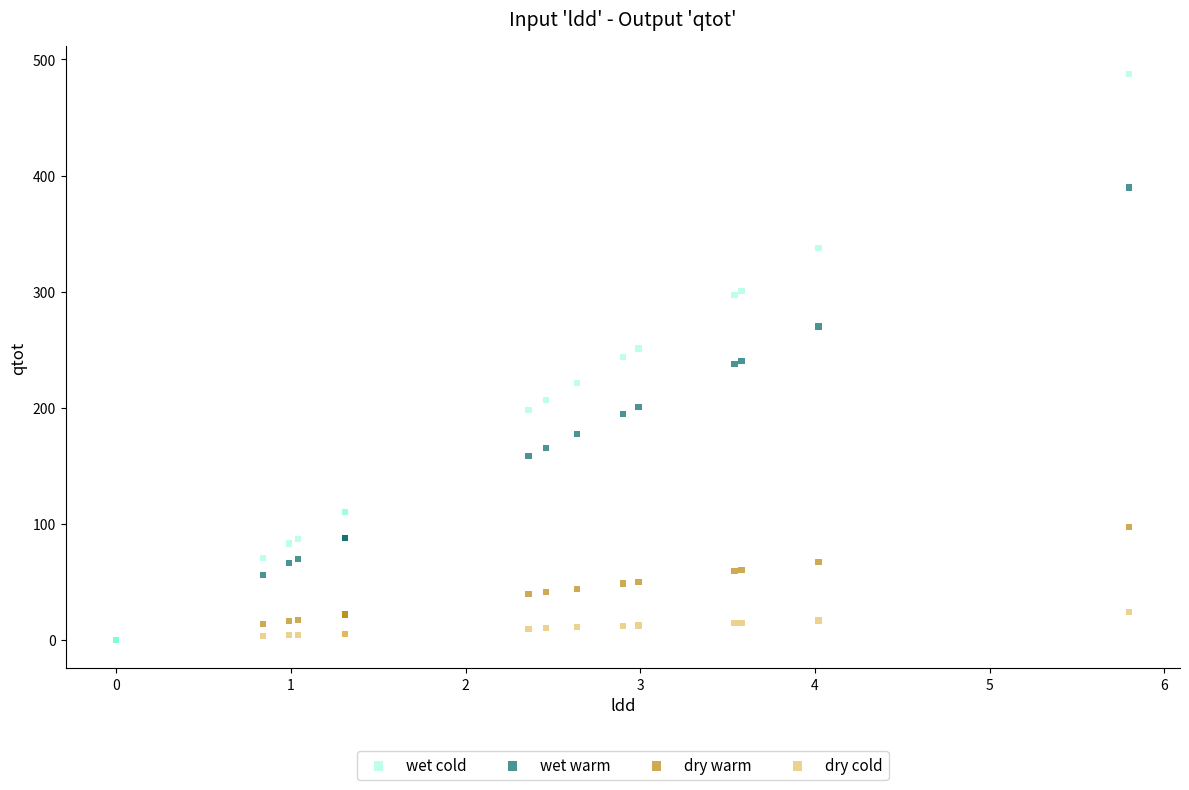

Which series contains the highest Y value?

wet cold